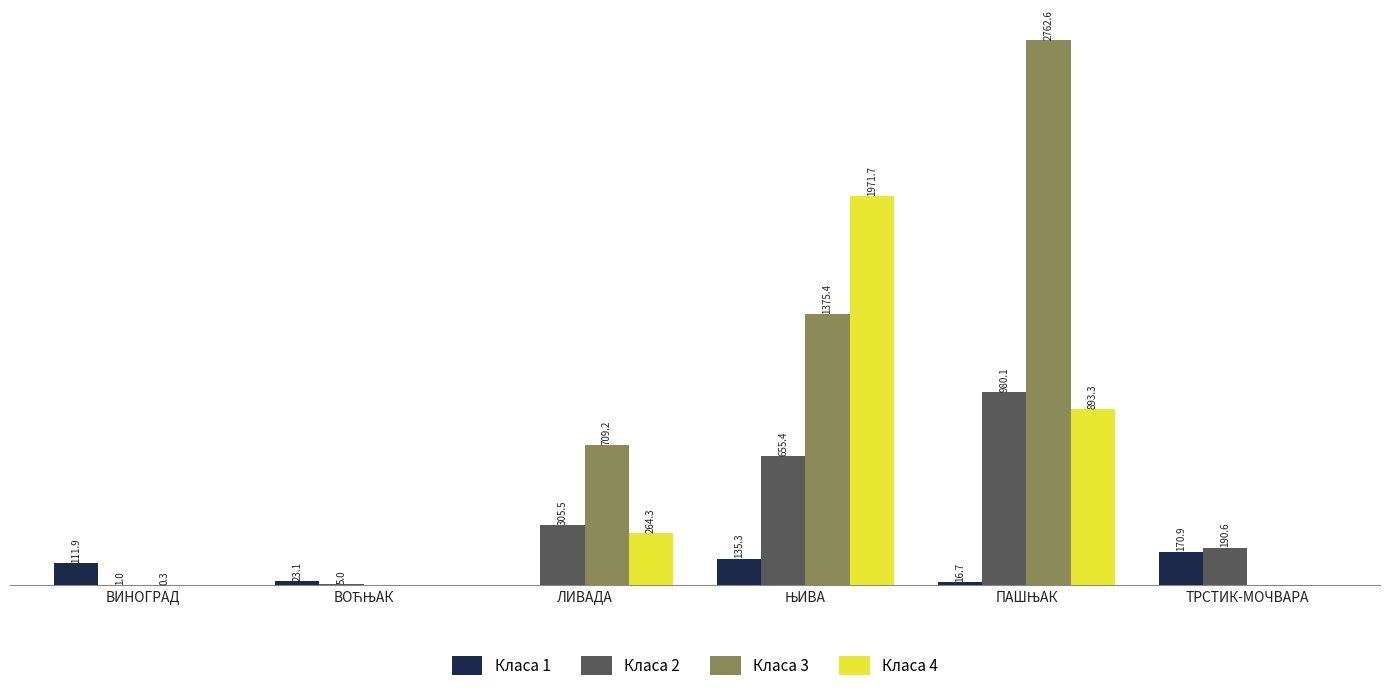

At which label is Класа 1 closest to 85?

ВИНОГРАД